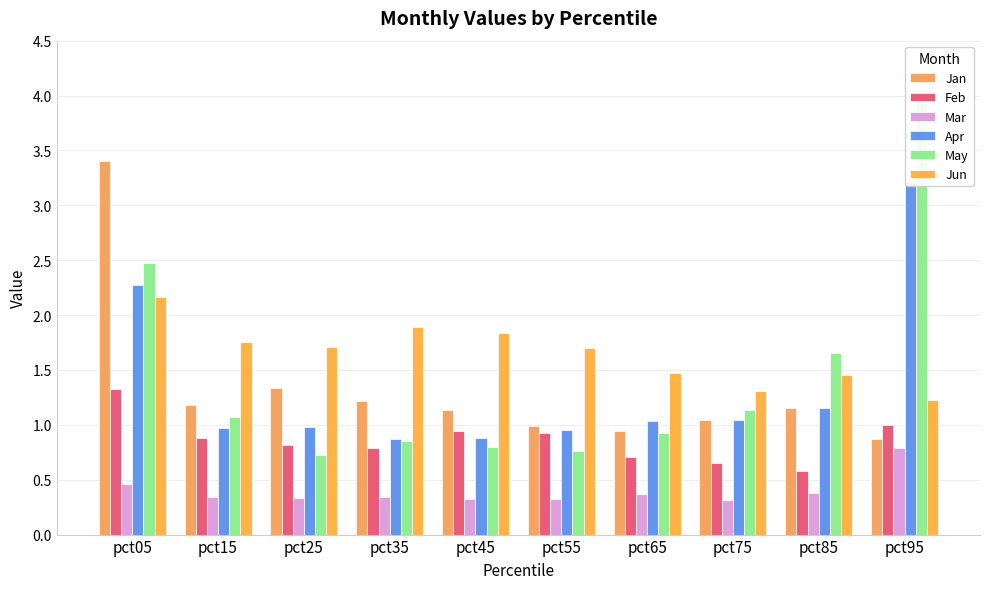

What is the sum of all Apr values?

13.4